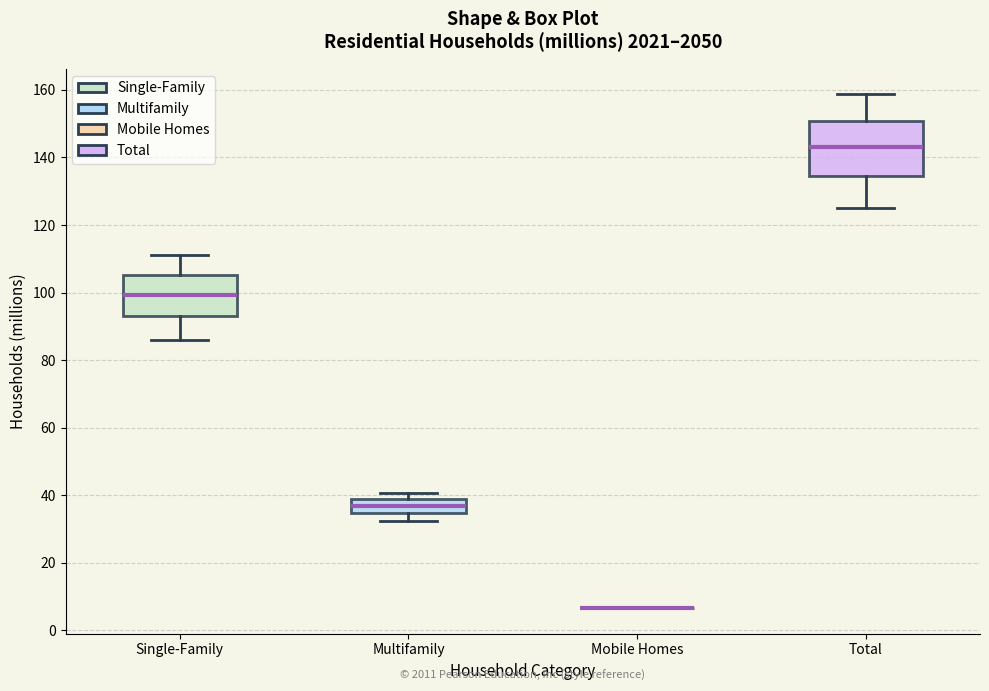

Reading left to right, transcribe this box plot: for each box, give where its median line is, the range the box spans, and where its two whiskers end, as read against the y-axis. The values are not printed on the chart, so give them approximately, as read against the axis.

Single-Family: median 100, box 94 to 106, whiskers 86 to 112
Multifamily: median 36, box 34 to 38, whiskers 32 to 40
Mobile Homes: box collapsed to a line at 6, whiskers 6 to 6
Total: median 144, box 134 to 150, whiskers 126 to 158